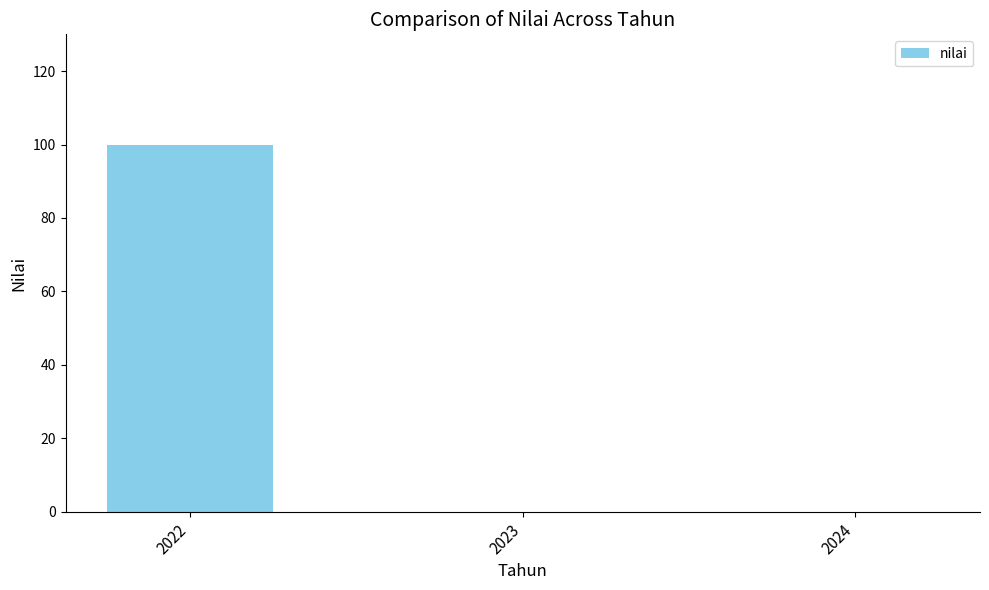

Count the number of data series in this chart.

1